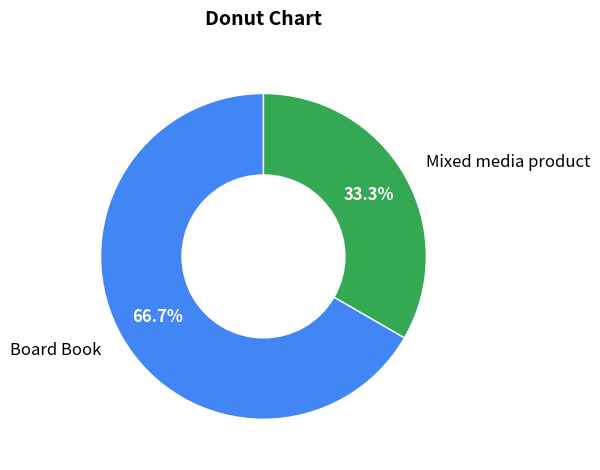

How many segments does this pie chart have?

2